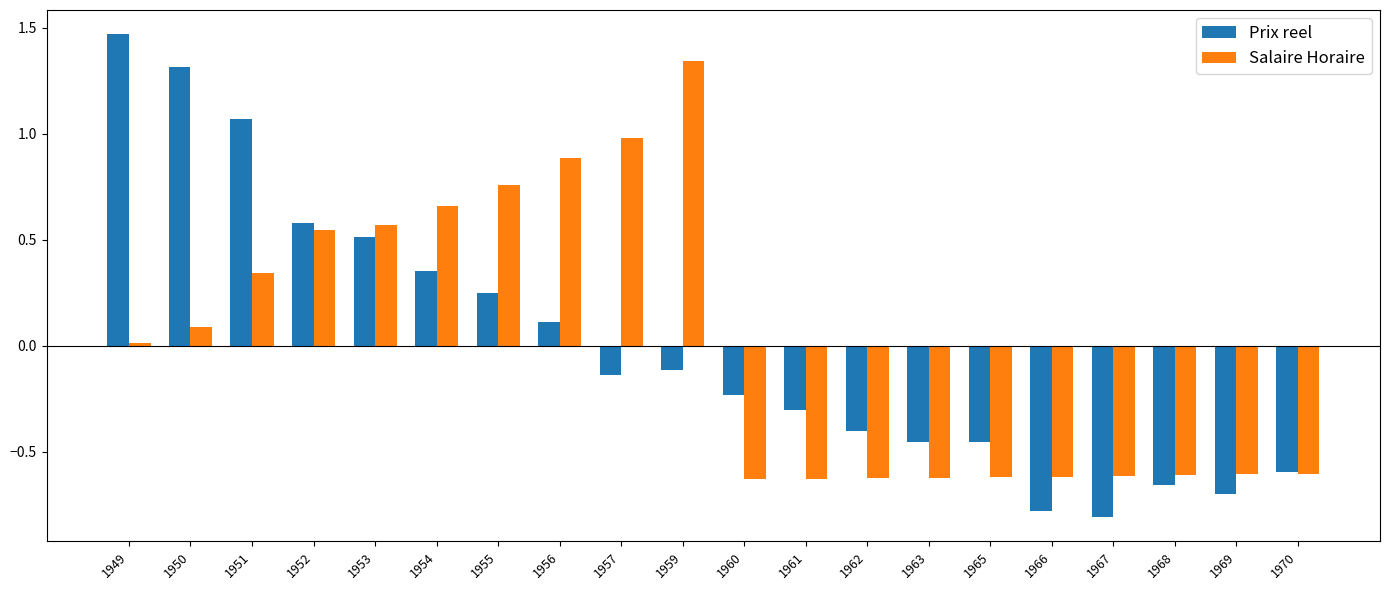

How many values in Prix reel are above zero?

8